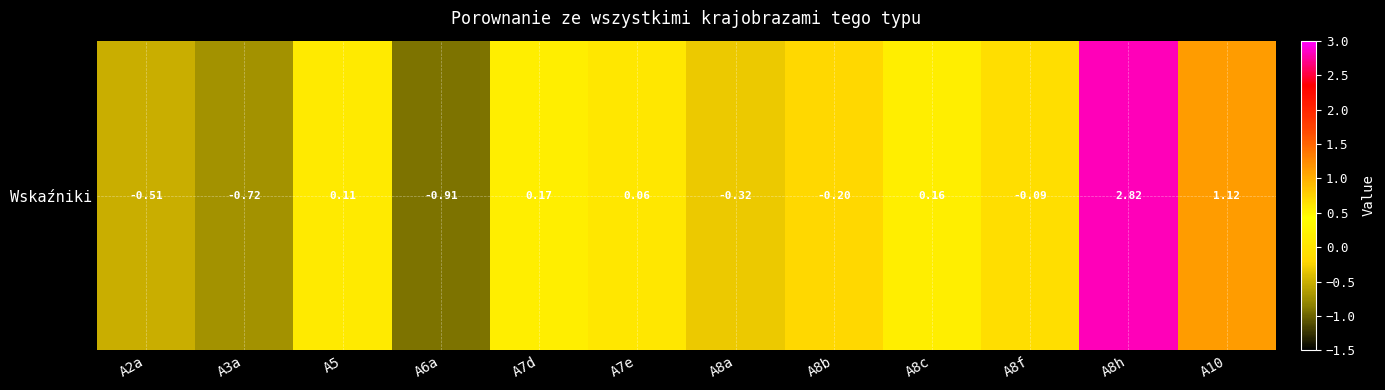

Which category has the lowest value across all series?

A6a